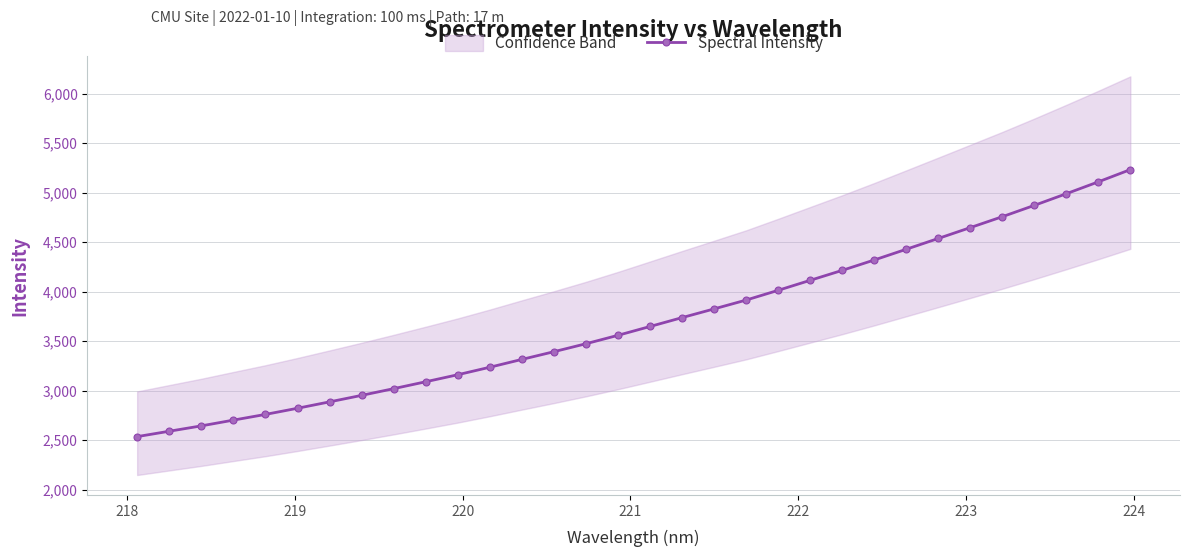

What is the value of the Spectral Intensity point at the 29th from the left?

4871.0